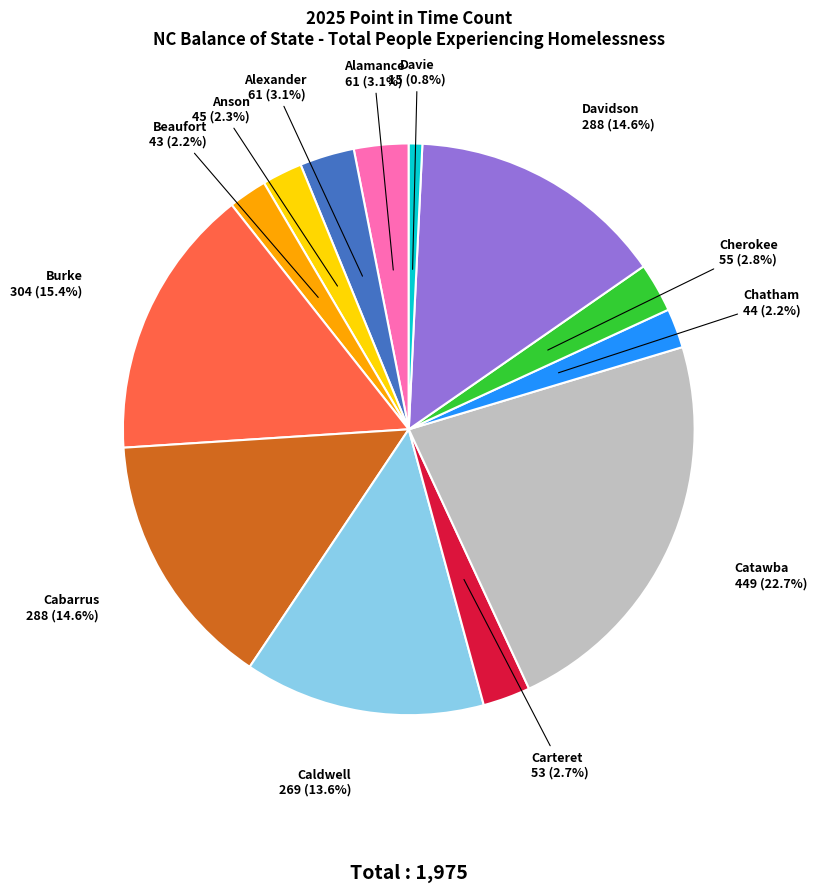

Which slice is the largest?

Catawba